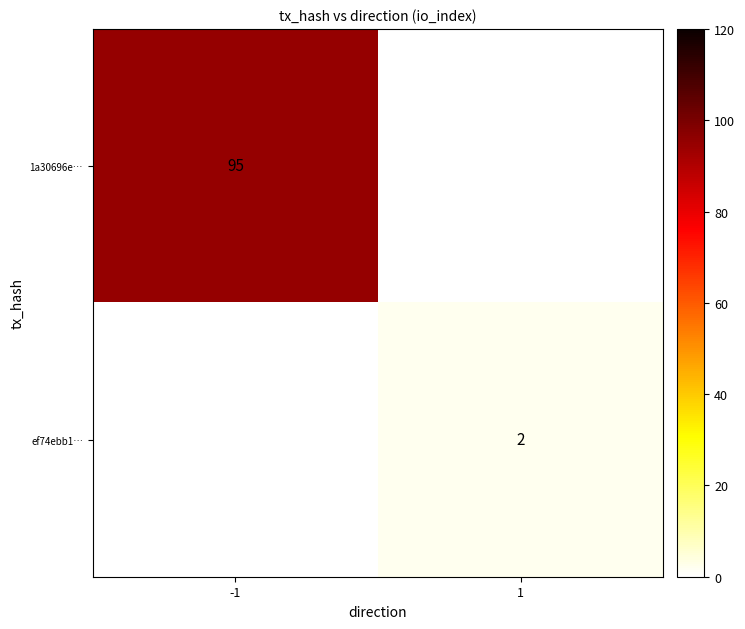

True or false: ef74ebb1… has a value of 2 at 1.

True